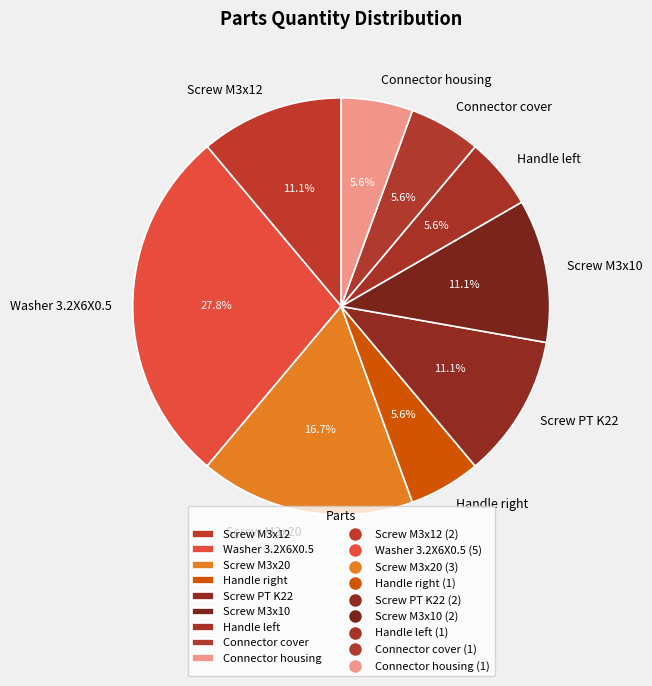

True or false: Connector cover accounts for 18% of the total.

False